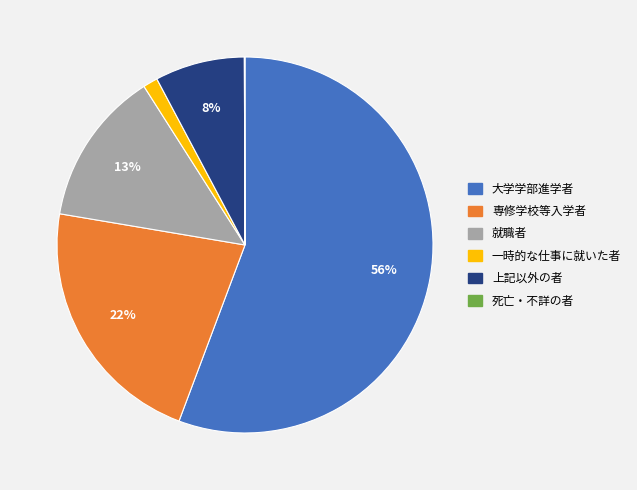

To the nearest percent, what is the difference between the largest and smallest slice percentages?

56%